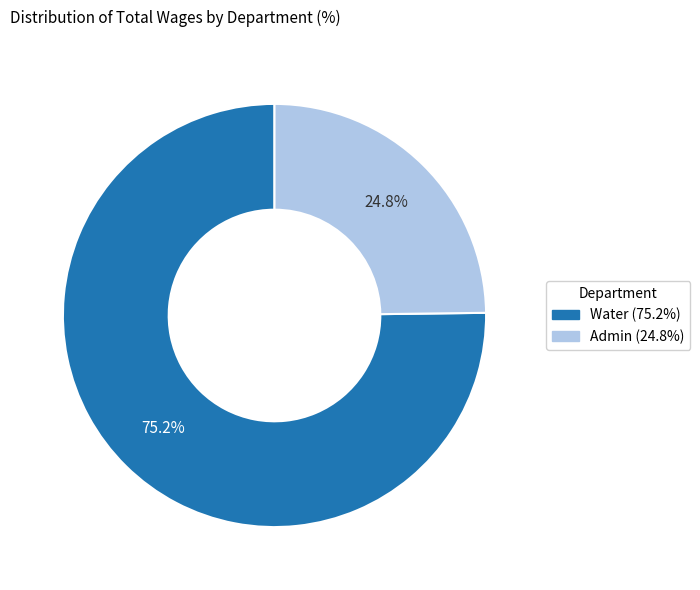

To the nearest percent, what portion does Admin represent?

25%